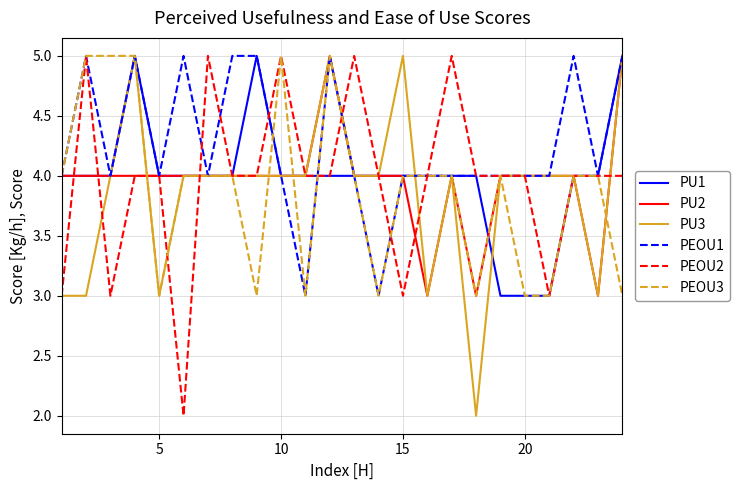

Which series has the largest total across all categories?

PEOU1